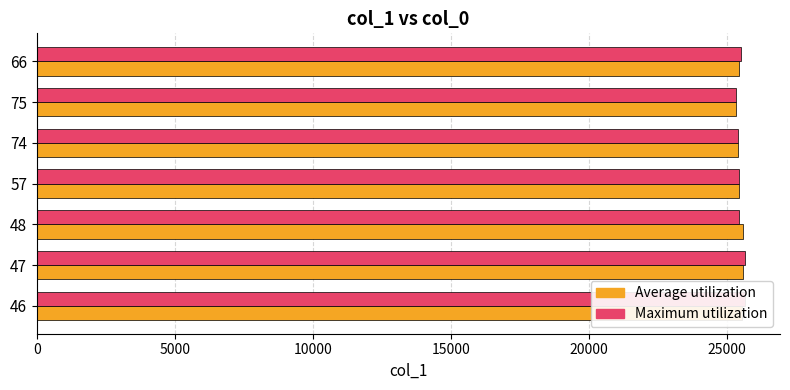

What are all the series names shown in the legend?

Average utilization, Maximum utilization